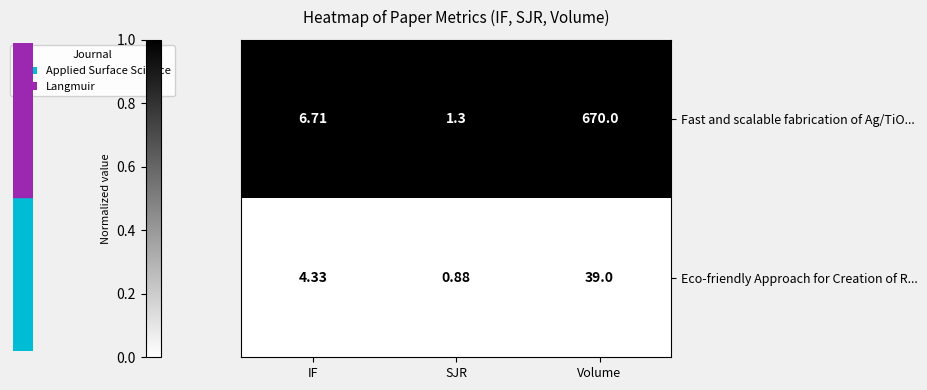

At which category is the sum across all series the highest?

Volume